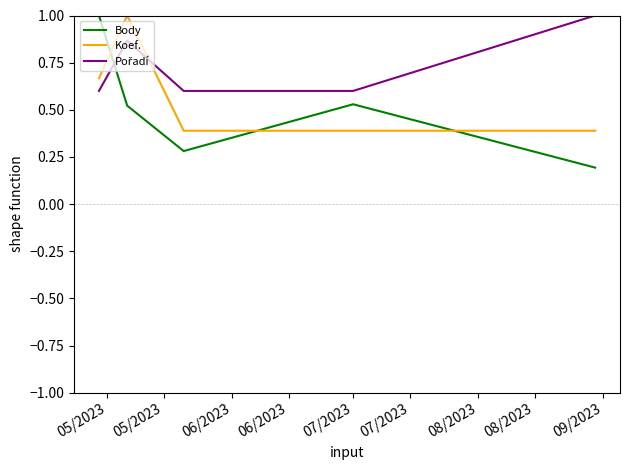

Which series has the largest range (max minus min)?

Body